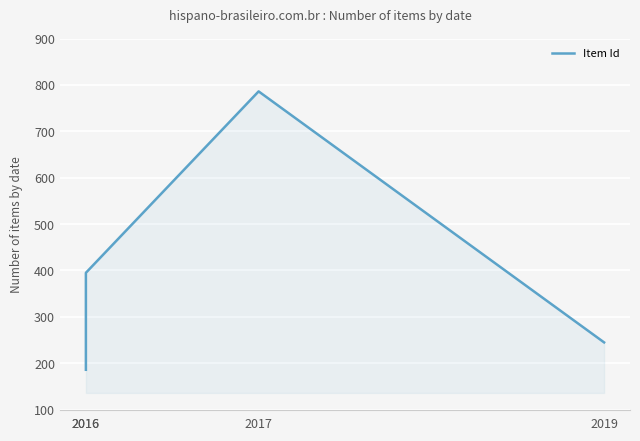

Rank the categories by value from highest to lowest.

2017, 2016, 2019, 2016